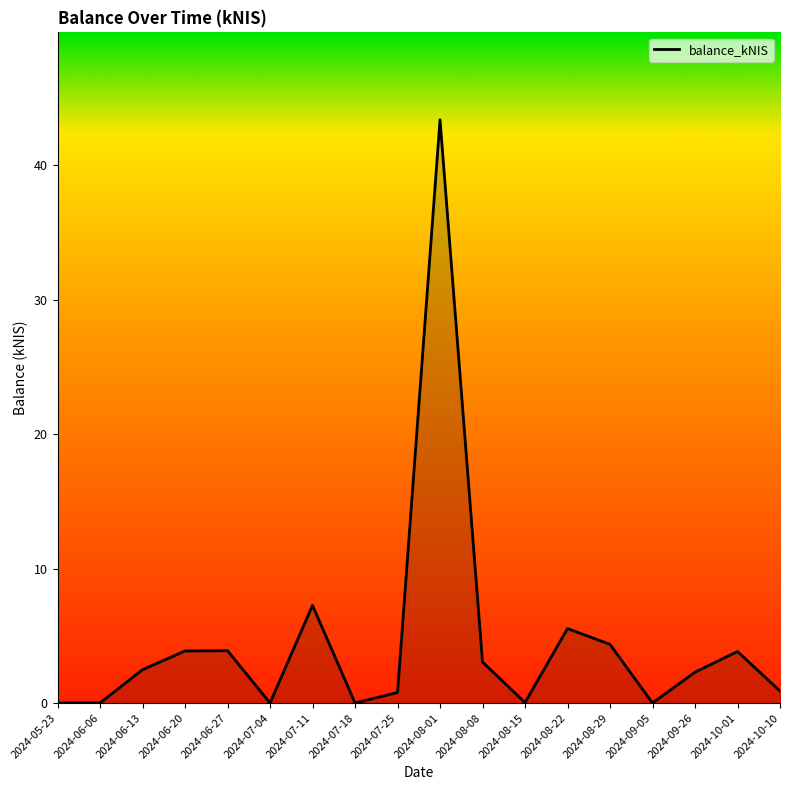

What is the difference between the second highest and minimum values?

7.3